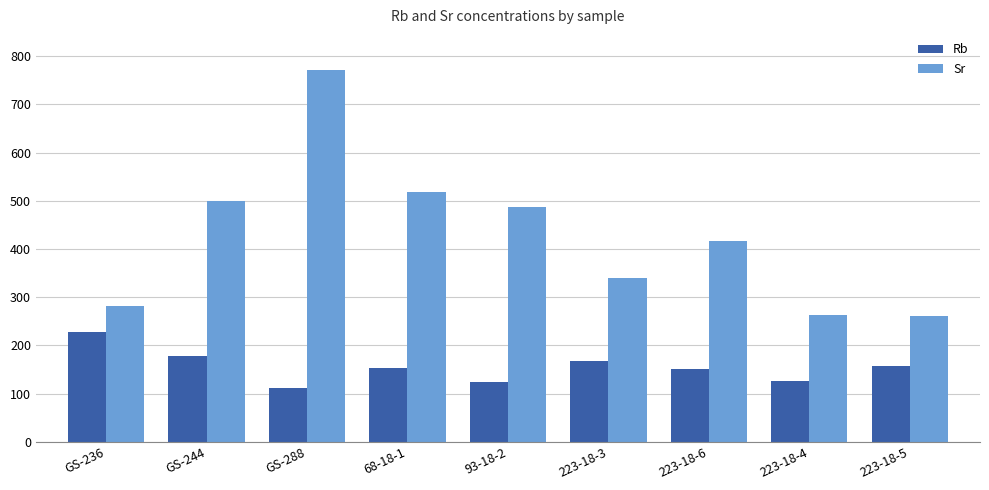

What position from the right is GS-244?

8